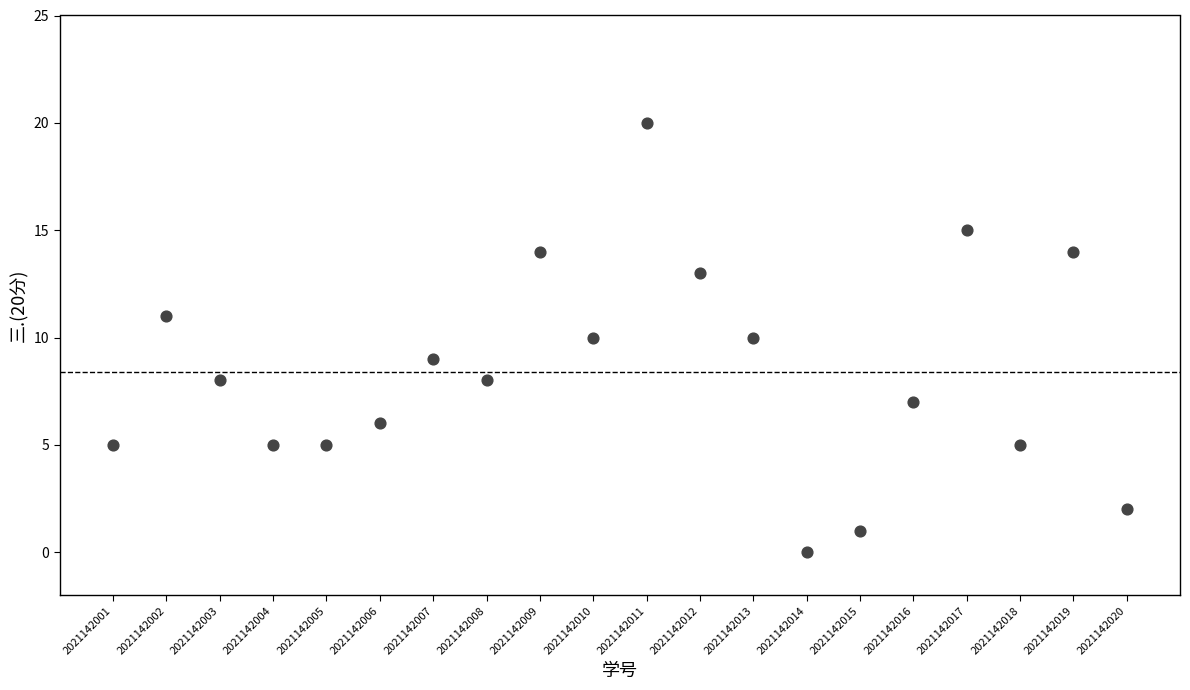

What is the range of X values (max minus min)?

19